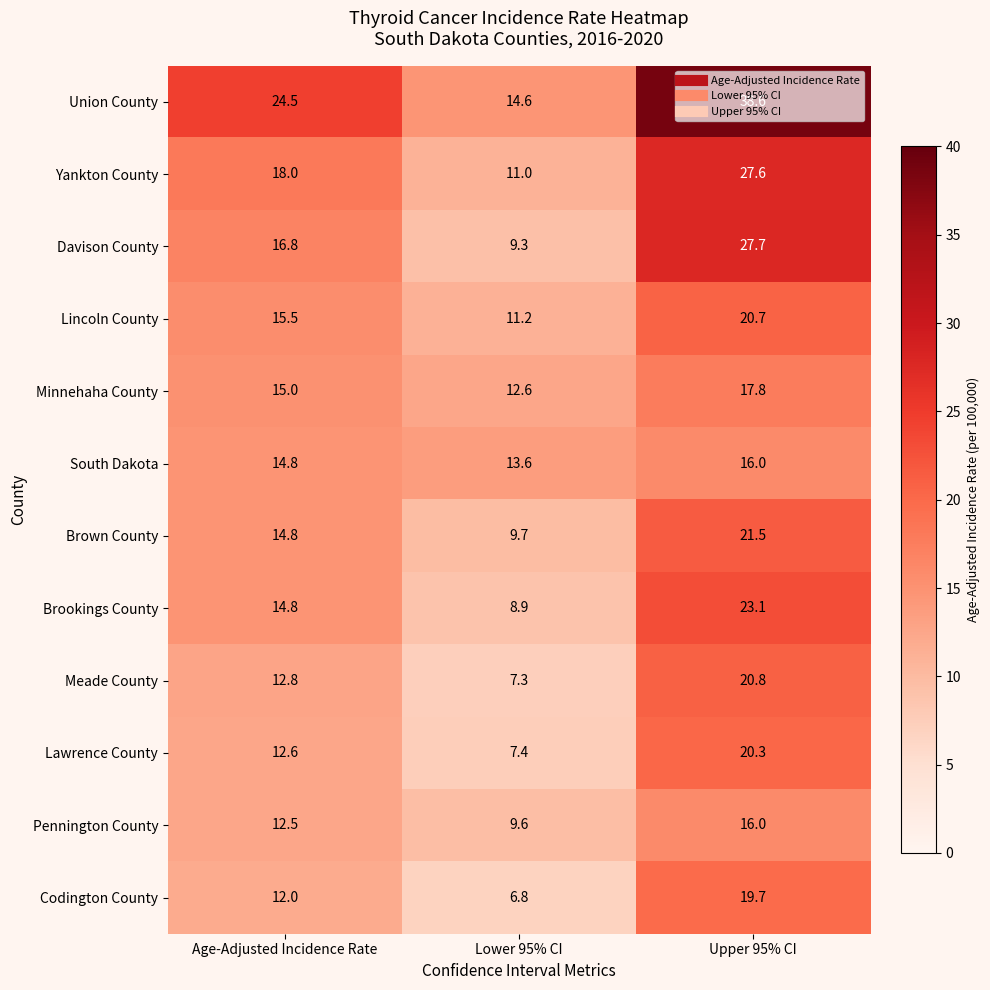

Is the value of Brookings County at Age-Adjusted Incidence Rate greater than the value of Pennington County at Upper 95% CI?

No